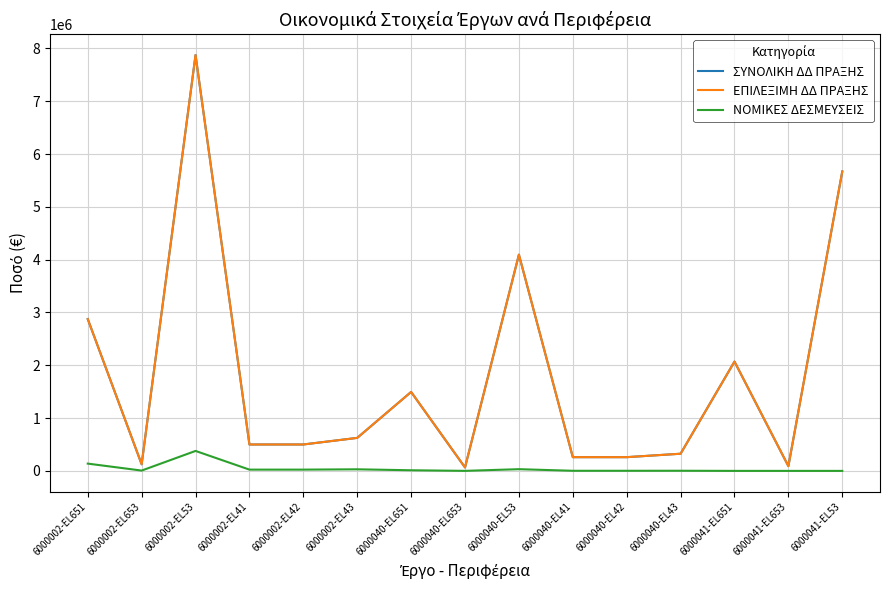

List the series in order of their peak value, highest first.

ΣΥΝΟΛΙΚΗ ΔΔ ΠΡΑΞΗΣ, ΕΠΙΛΕΞΙΜΗ ΔΔ ΠΡΑΞΗΣ, ΝΟΜΙΚΕΣ ΔΕΣΜΕΥΣΕΙΣ